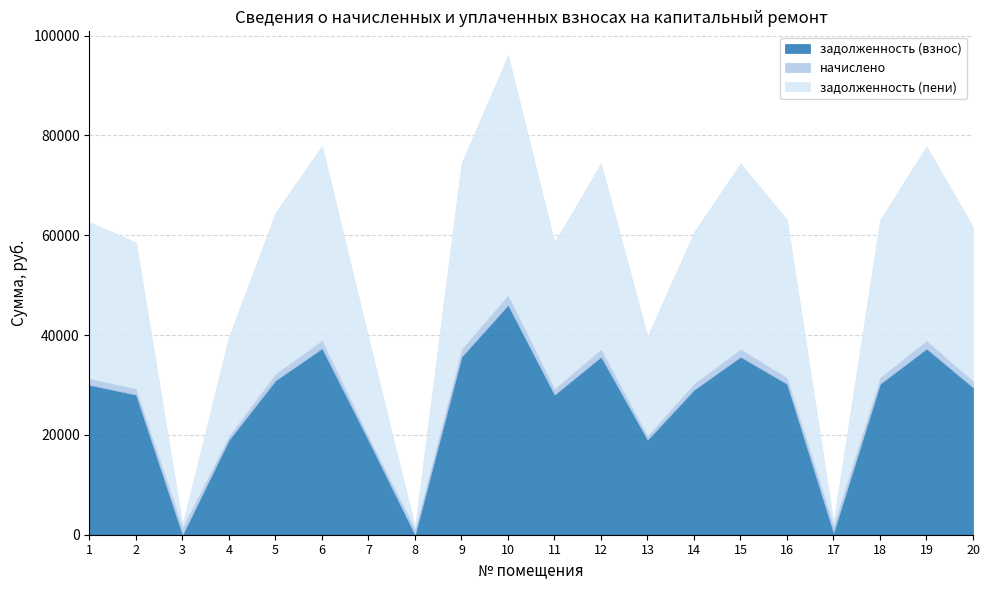

What is the difference between the maximum and minimum values in the задолженность (взнос) series?

46007.2